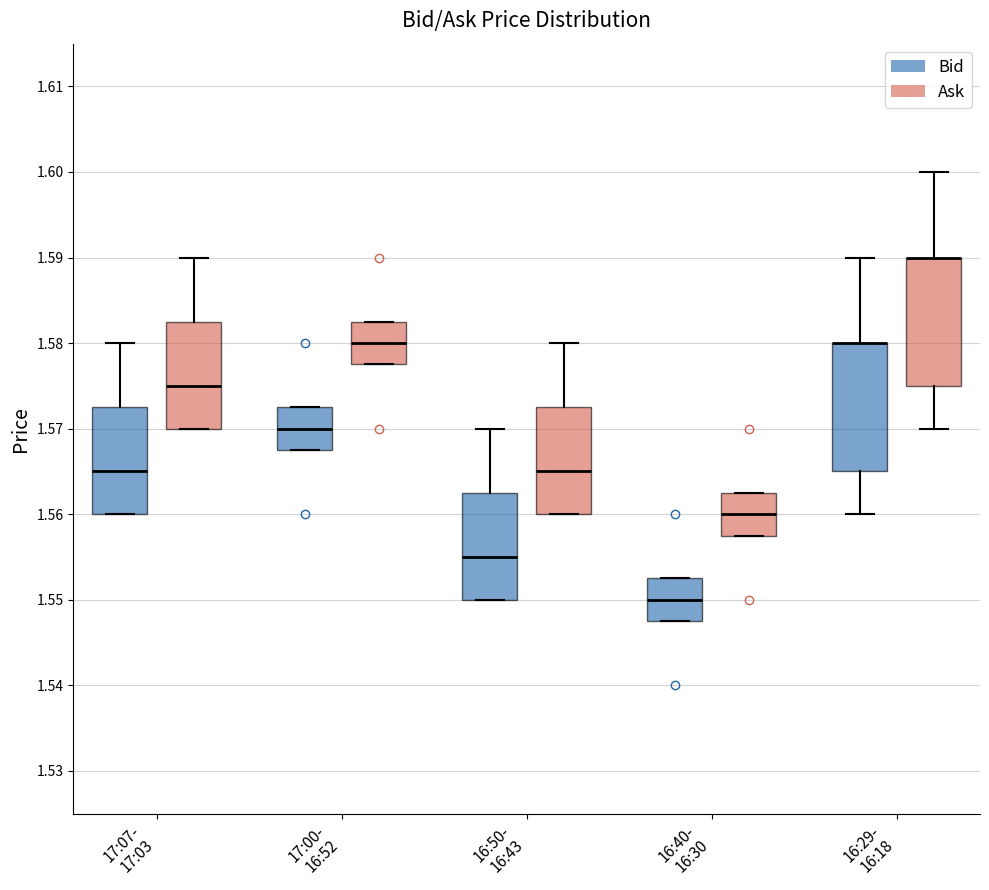

Where does the median line of the box for 17:07- 17:03 (Bid) sit on the y-axis? The values are not printed on the chart, so give them approximately, as read against the axis.

1.565